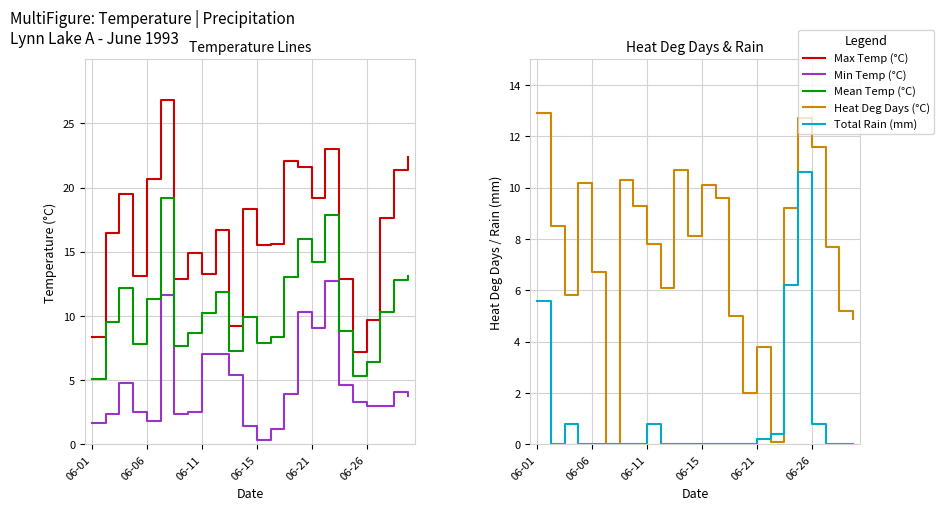

In Mean Temp (°C), how many points are lower than both neighbors (excluding endpoints)?

6